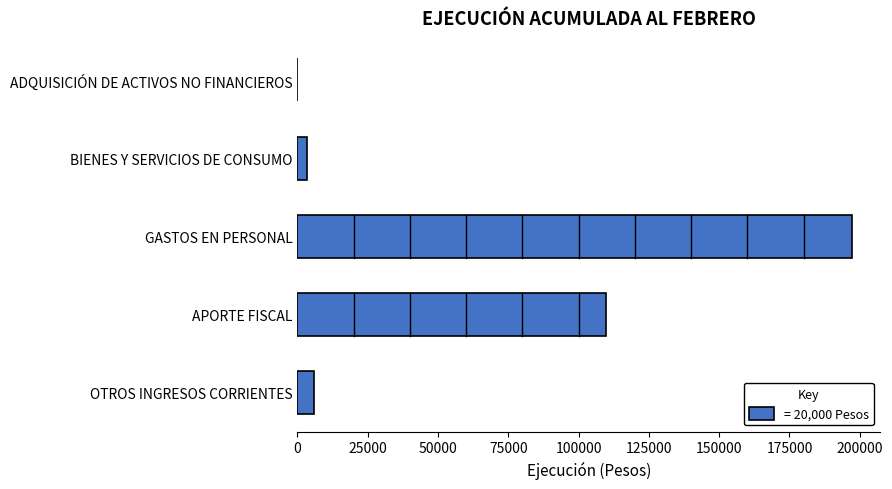

Reading bottom to top, list all the values displayed in this chart.

OTROS INGRESOS CORRIENTES=5865	APORTE FISCAL=109858	GASTOS EN PERSONAL=197344	BIENES Y SERVICIOS DE CONSUMO=3213	ADQUISICIÓN DE ACTIVOS NO FINANCIEROS=0